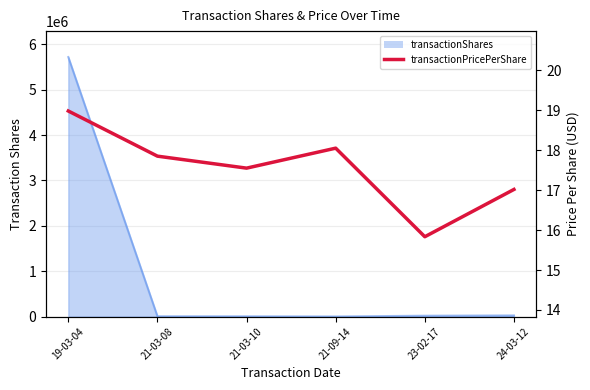

What is the minimum value shown in the chart?

15.8